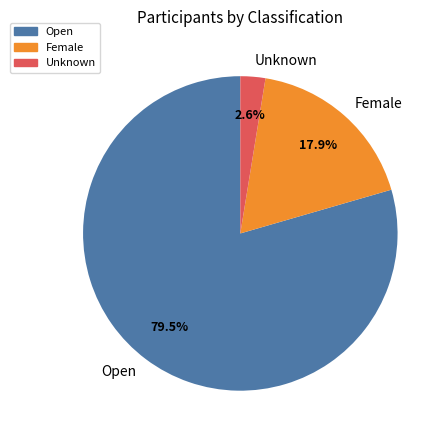

What percentage is NOT represented by Unknown?

97.4%